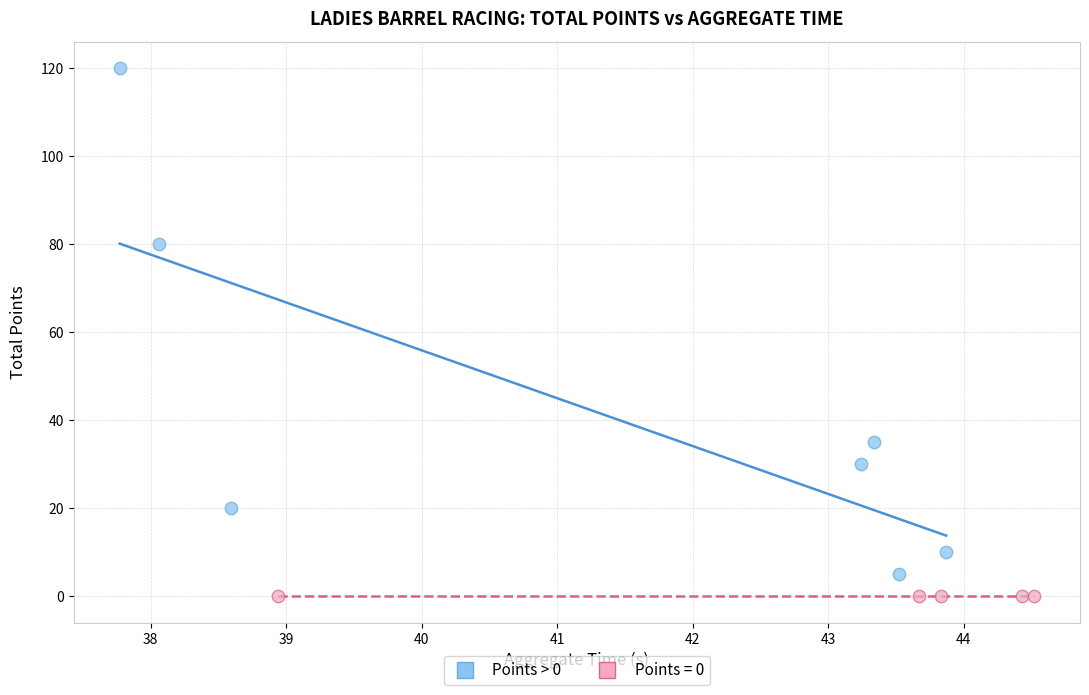

Which series reaches the maximum Y coordinate?

Points > 0